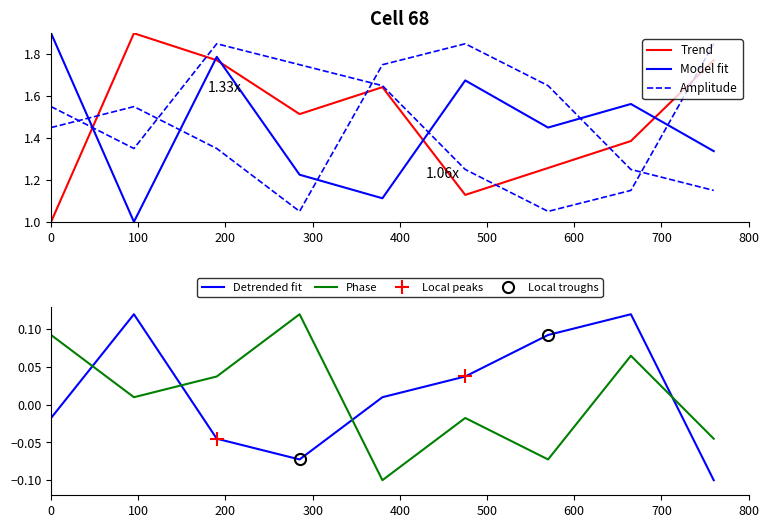

How many times do Detrended fit and Phase cross each other?

4